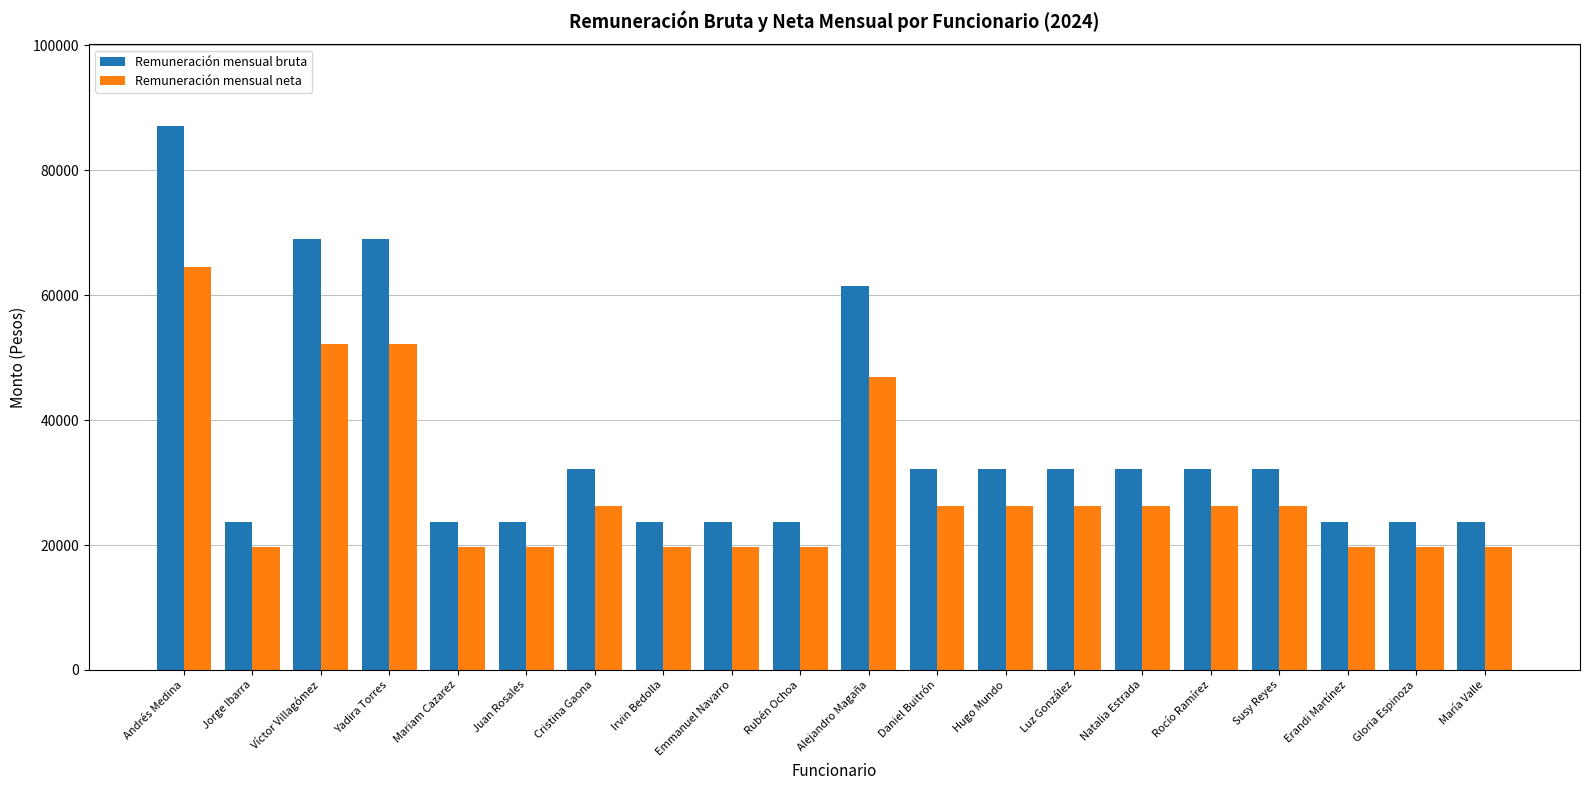

What is the difference between the maximum and minimum values in the Remuneración mensual neta series?

44817.8